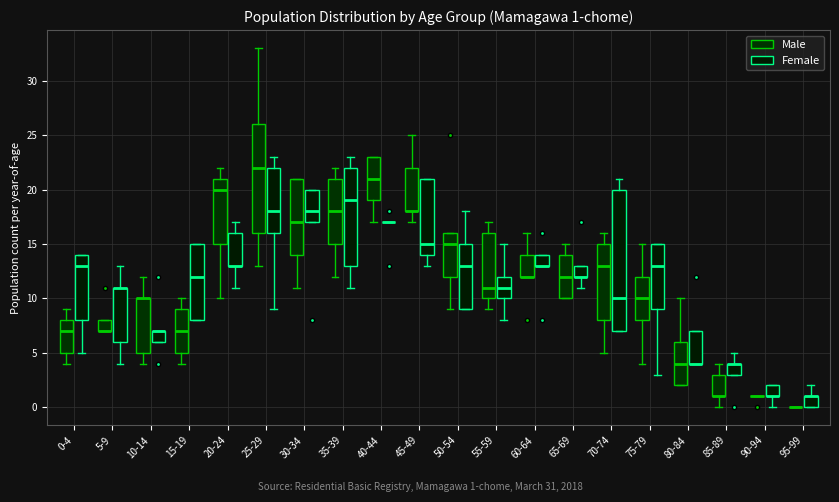

Comparing the boxes themselves (not the whiskers), which one is the tallest?

70-74 (Female)